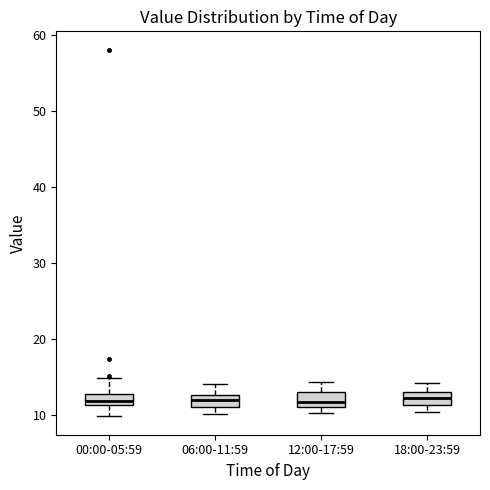

Reading left to right, transcribe this box plot: for each box, give where its median line is, the range the box spans, and where its two whiskers end, as read against the y-axis. The values are not printed on the chart, so give them approximately, as read against the axis.

00:00-05:59: median 12, box 11 to 13, whiskers 10 to 15
06:00-11:59: median 12, box 11 to 13, whiskers 10 to 14
12:00-17:59: median 12, box 11 to 13, whiskers 10 to 14
18:00-23:59: median 12, box 11 to 13, whiskers 10 to 14